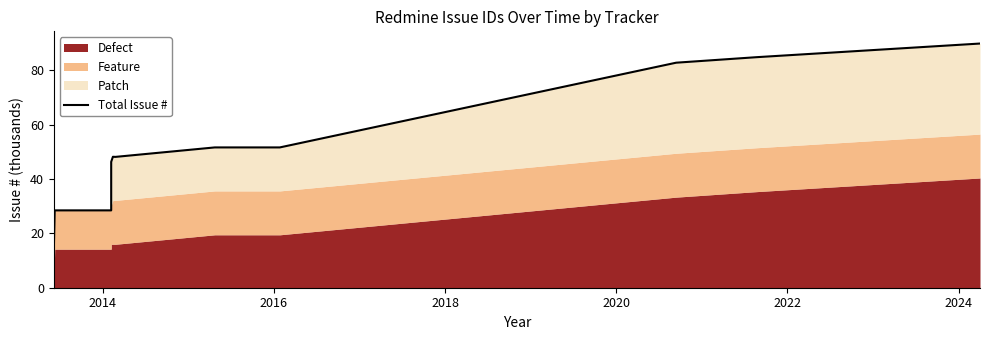

Which has a higher value, 2020 or 2018?

2020